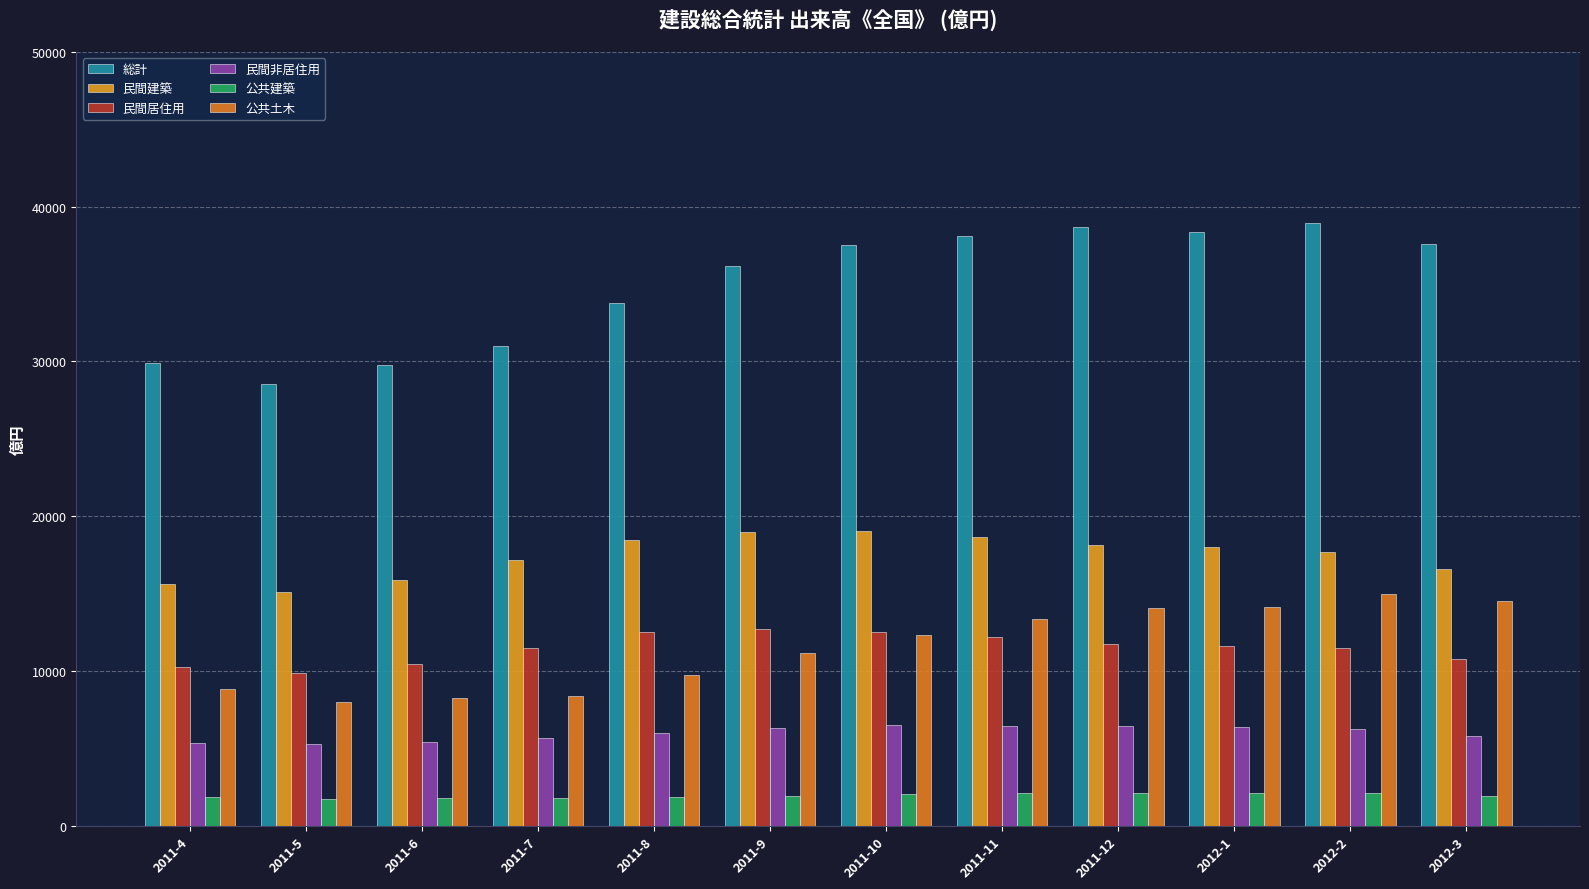

At how many categories does at least one series exceed 27122?

12